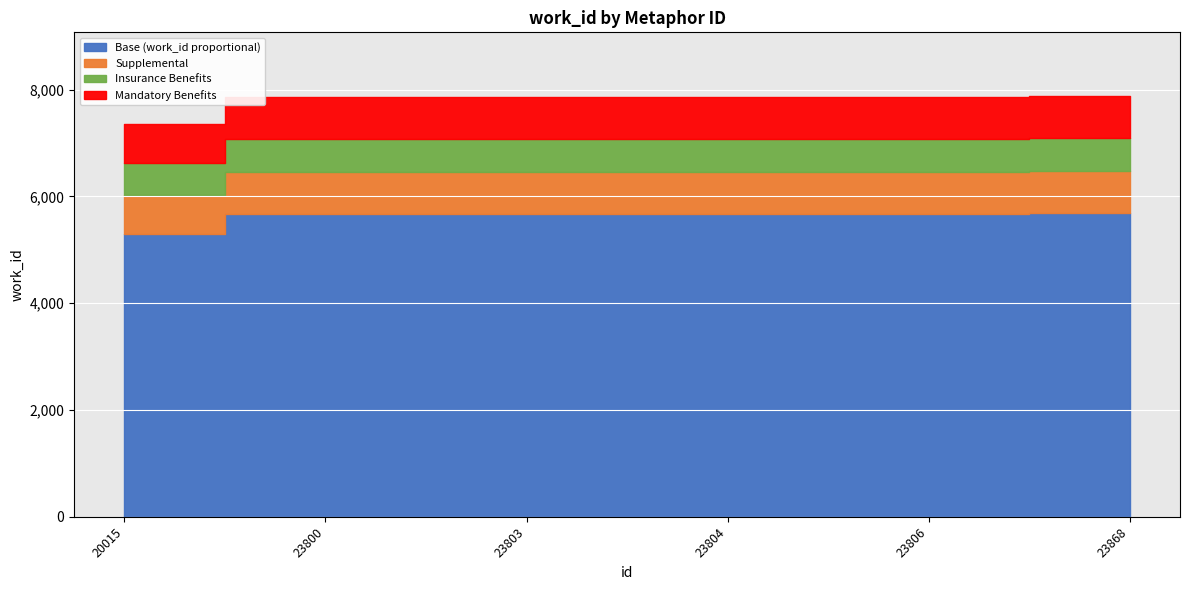

Rank the categories by value from highest to lowest.

23868, 23800, 23803, 23804, 23806, 20015